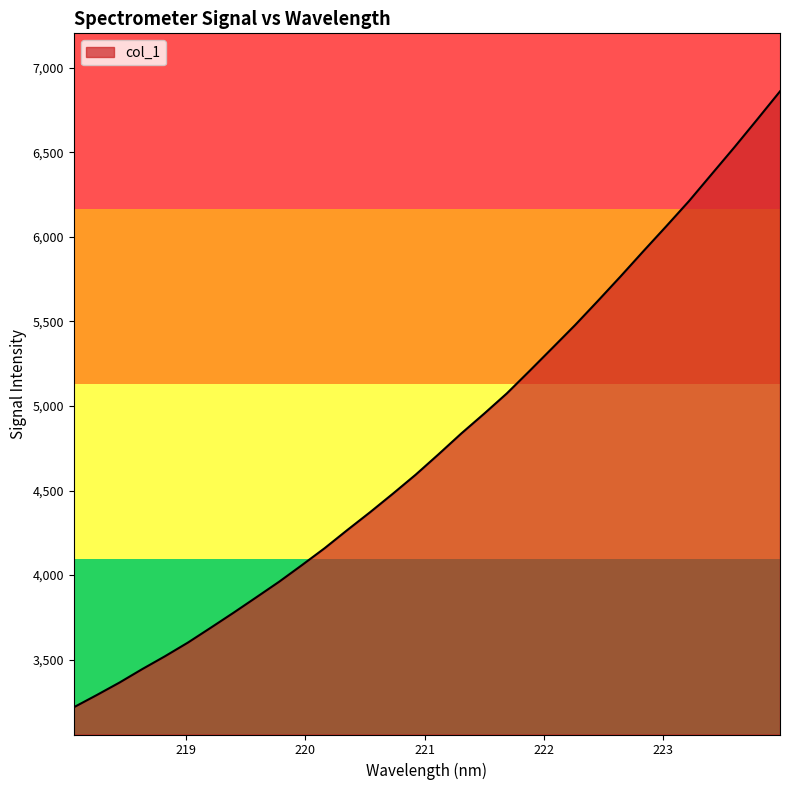

What is the maximum value shown in the chart?

6860.0